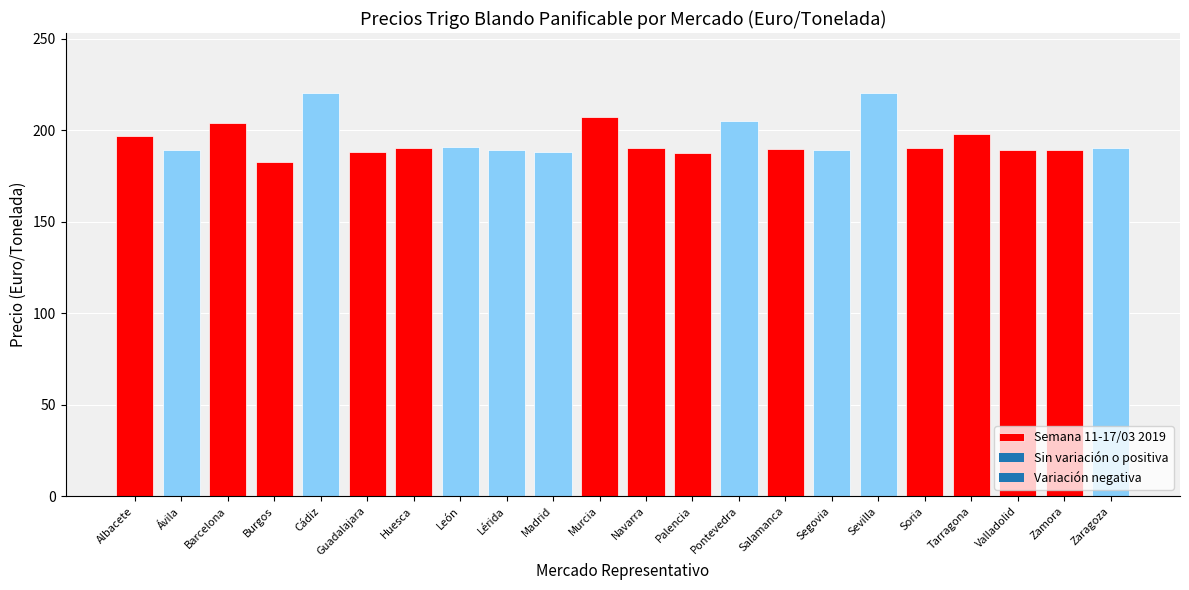

What is the sum of the values at Murcia and Segovia?

396.0